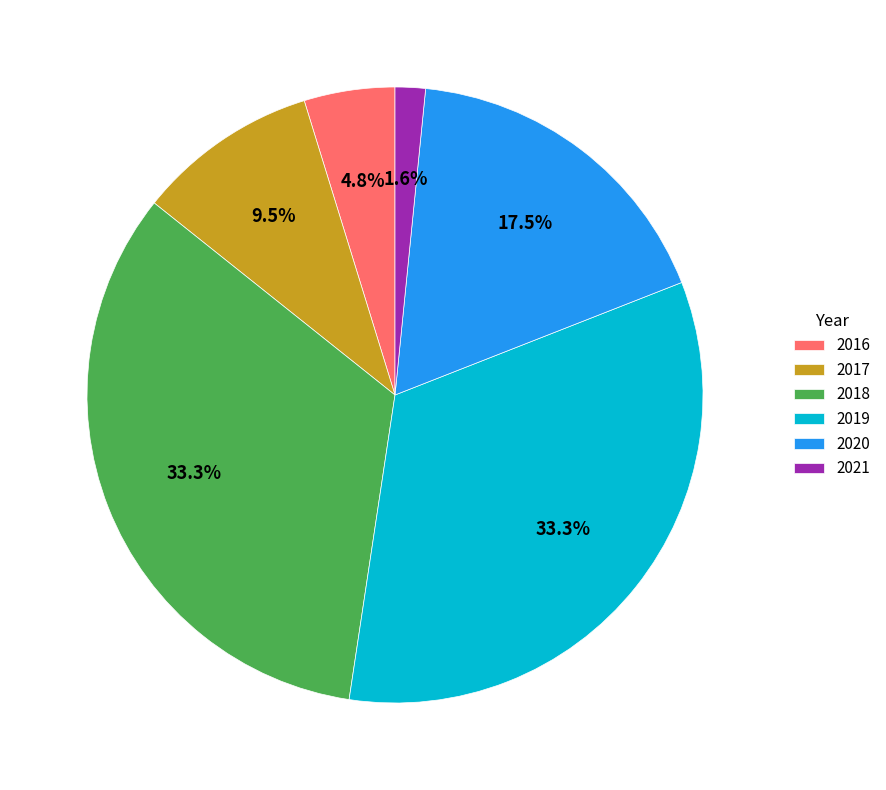

What is the smallest slice in the pie chart?

2021